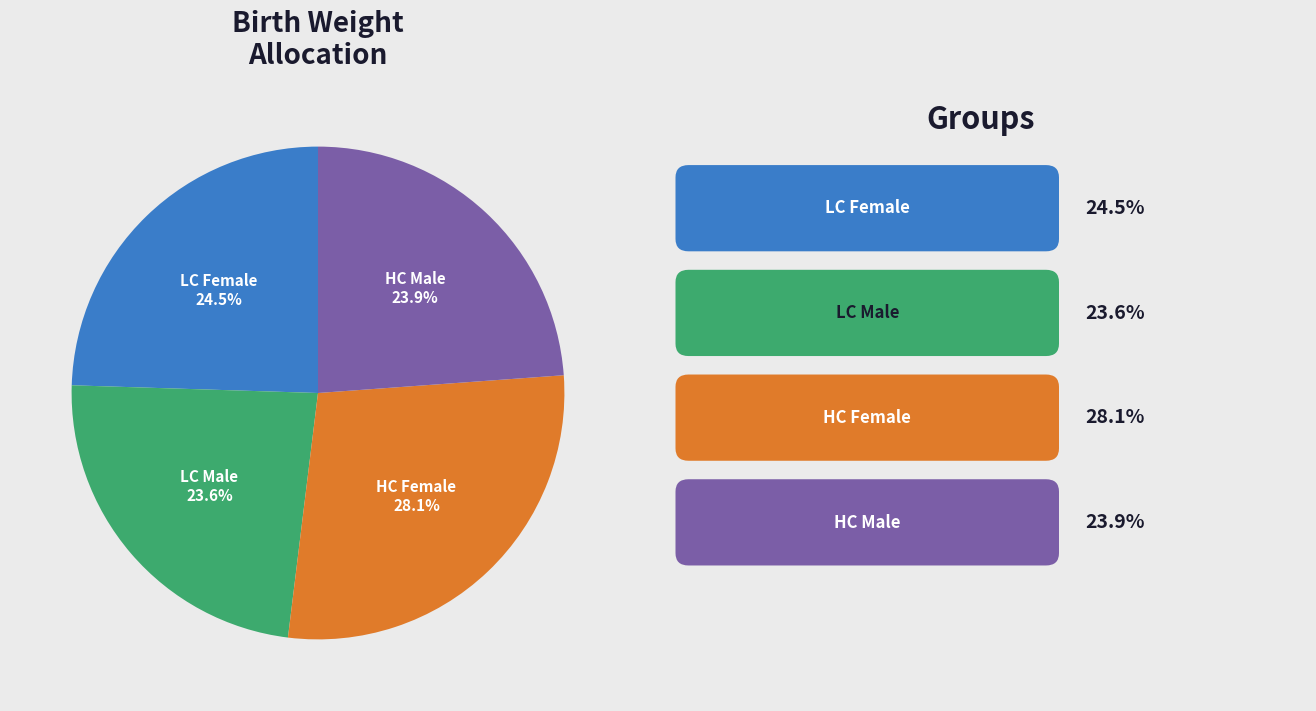

Is there any slice that represents more than half of the pie?

No